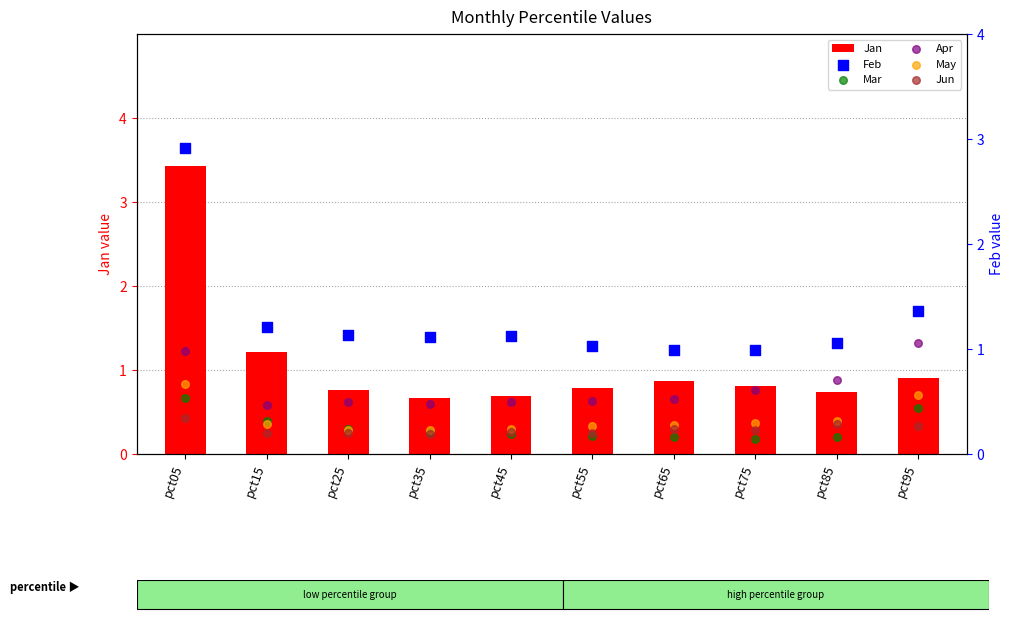

Which series contains the highest Y value?

Jan